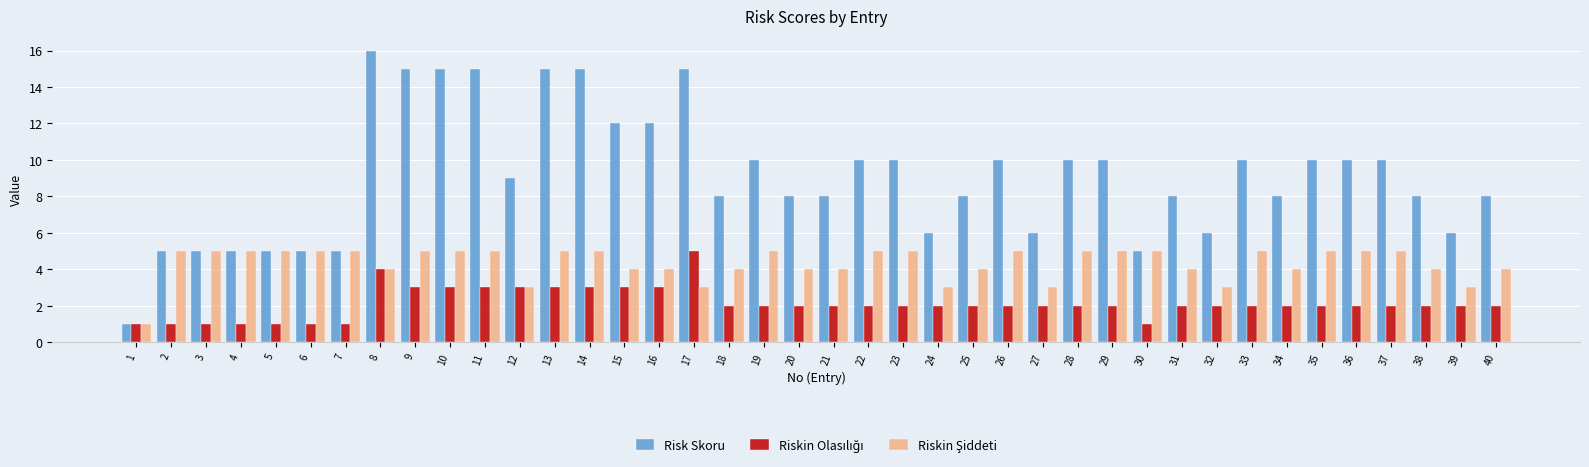

Which series has the widest spread of values?

Risk Skoru